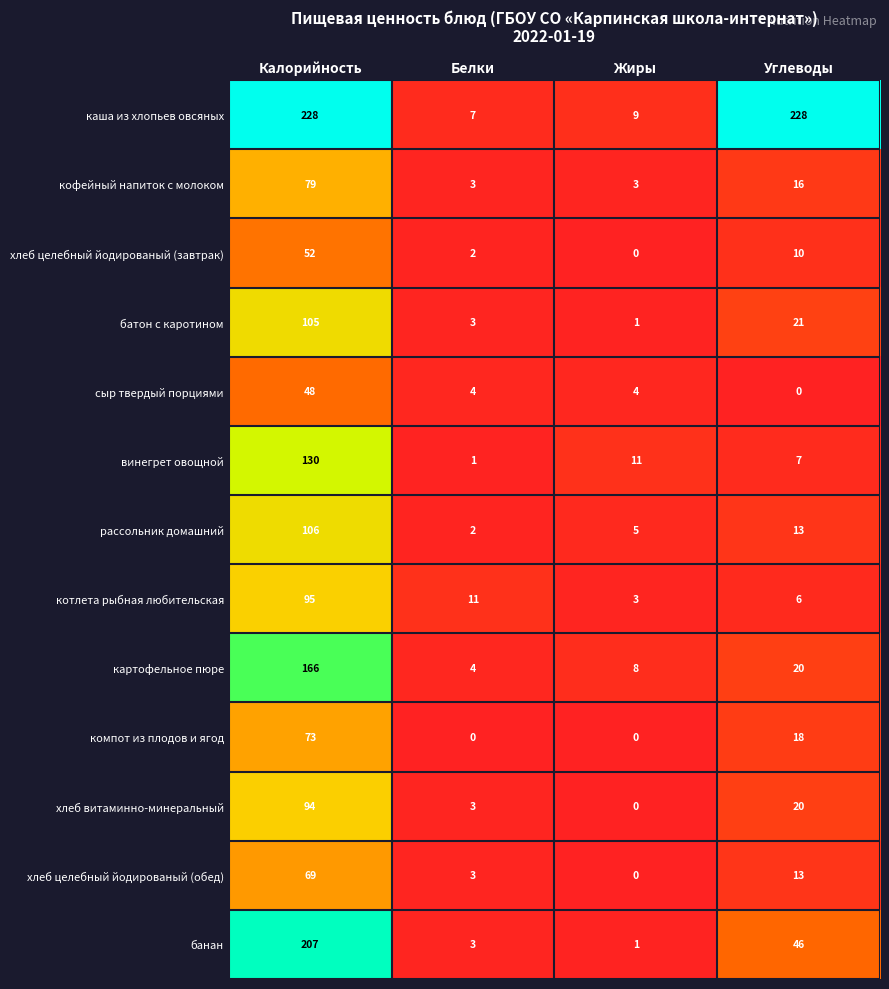

At which label does хлеб целебный йодированый (обед) first exceed 13?

Калорийность